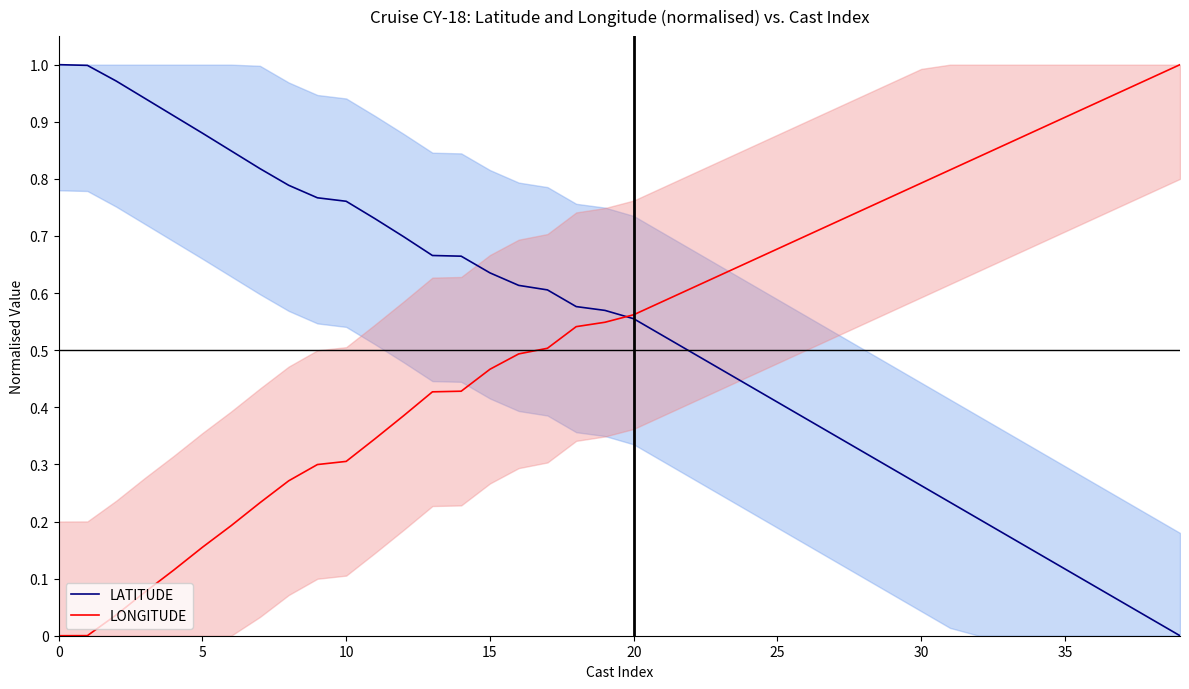

How many intersections are there between LATITUDE and LONGITUDE?

1